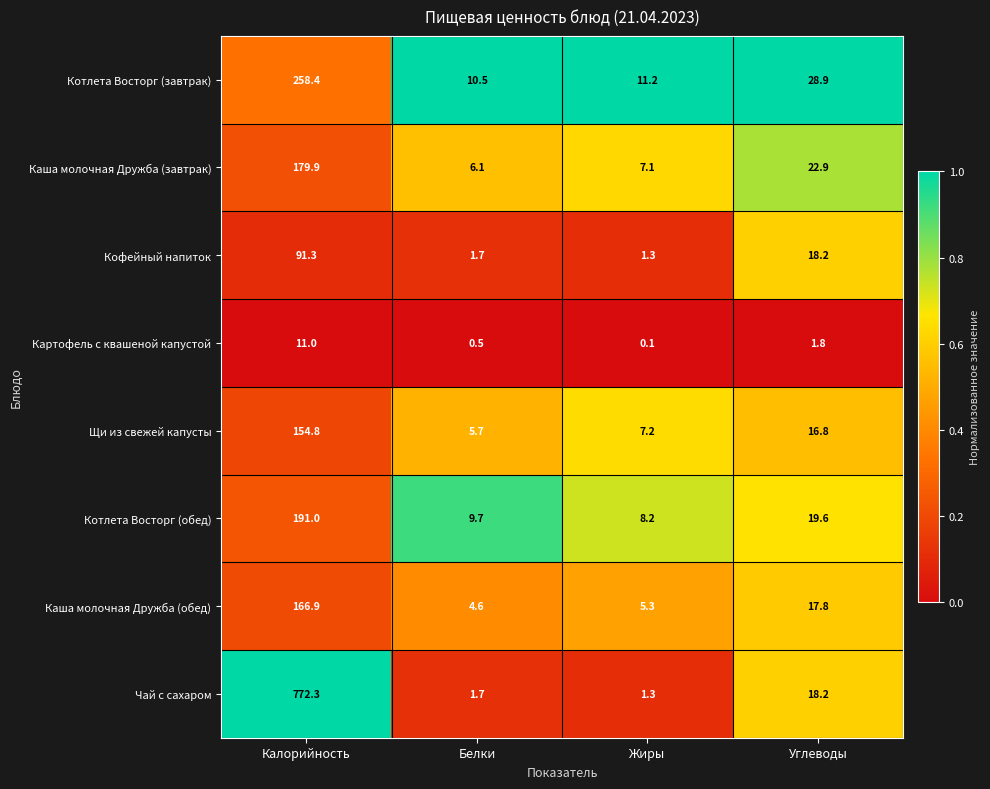

At which label is Чай с сахаром closest to 386?

Углеводы